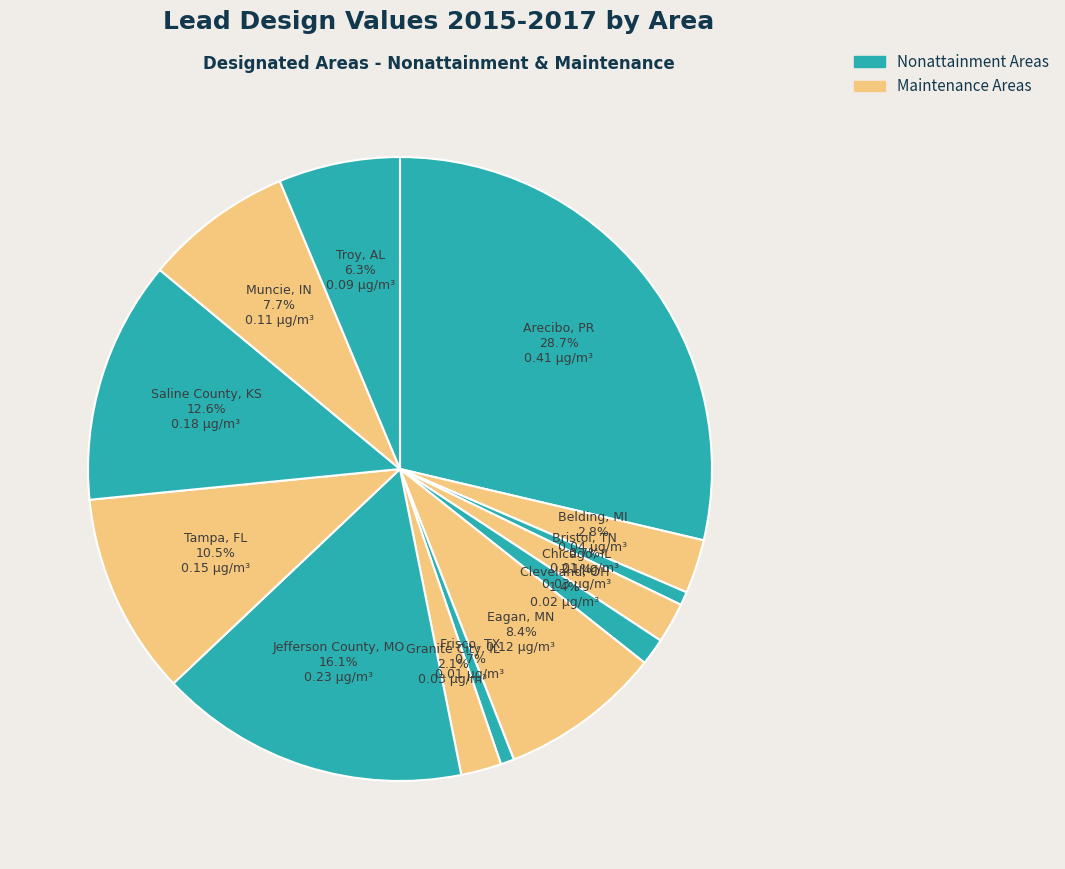

To the nearest percent, what is the combined percentage of Chicago, IL and Belding, MI?

5%